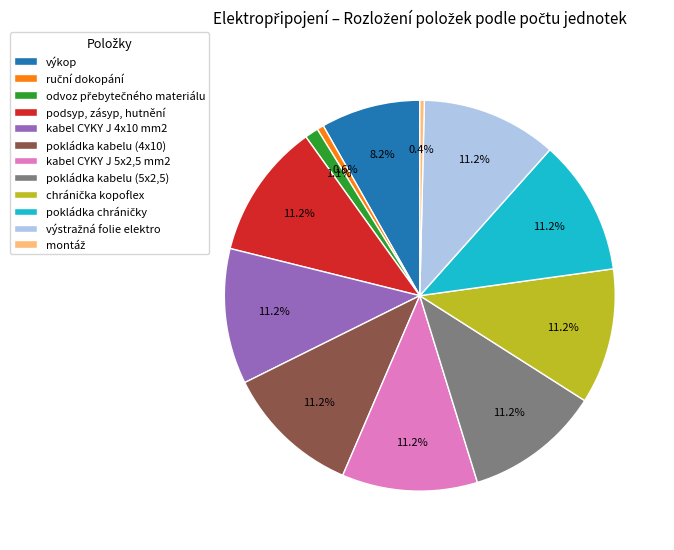

What portion of the pie excludes kabel CYKY J 5x2,5 mm2?

88.8%